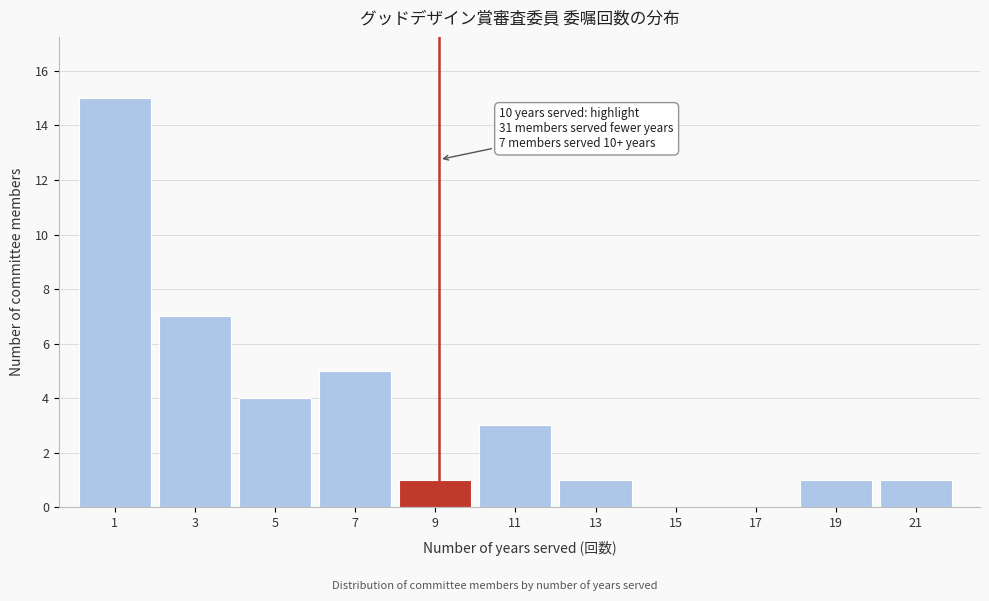

Reading right to left, list all the values displayed in this chart.

21=1	19=1	17=0	15=0	13=1	11=3	9=1	7=5	5=4	3=7	1=15